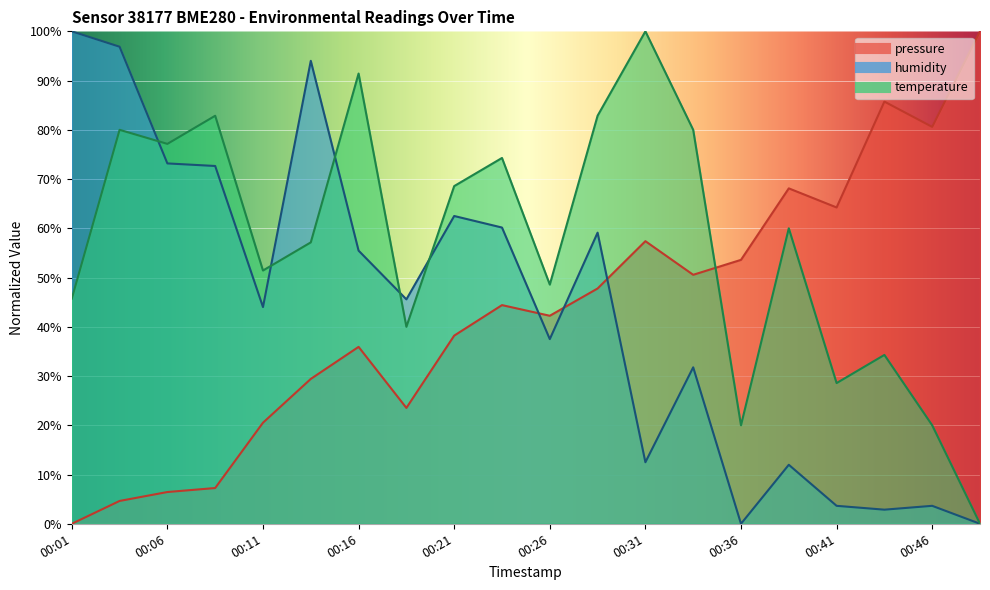

The humidity series shows 0.0 at 00:36. True or false?

True